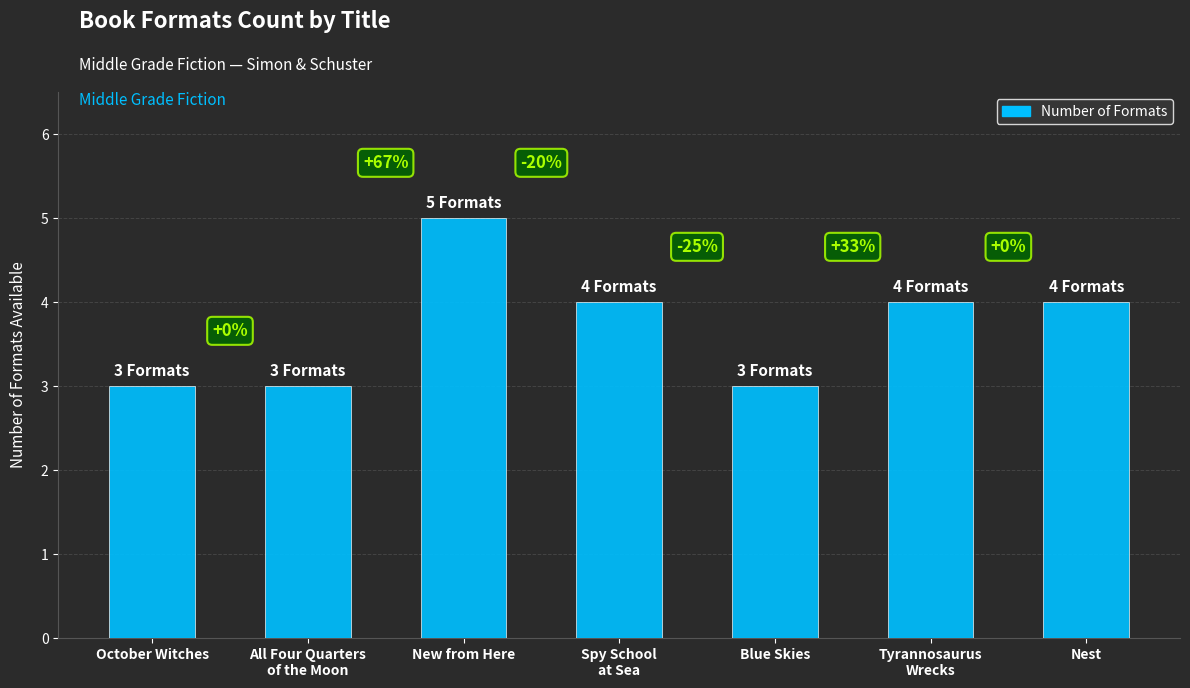

How many bars are there in total?

7